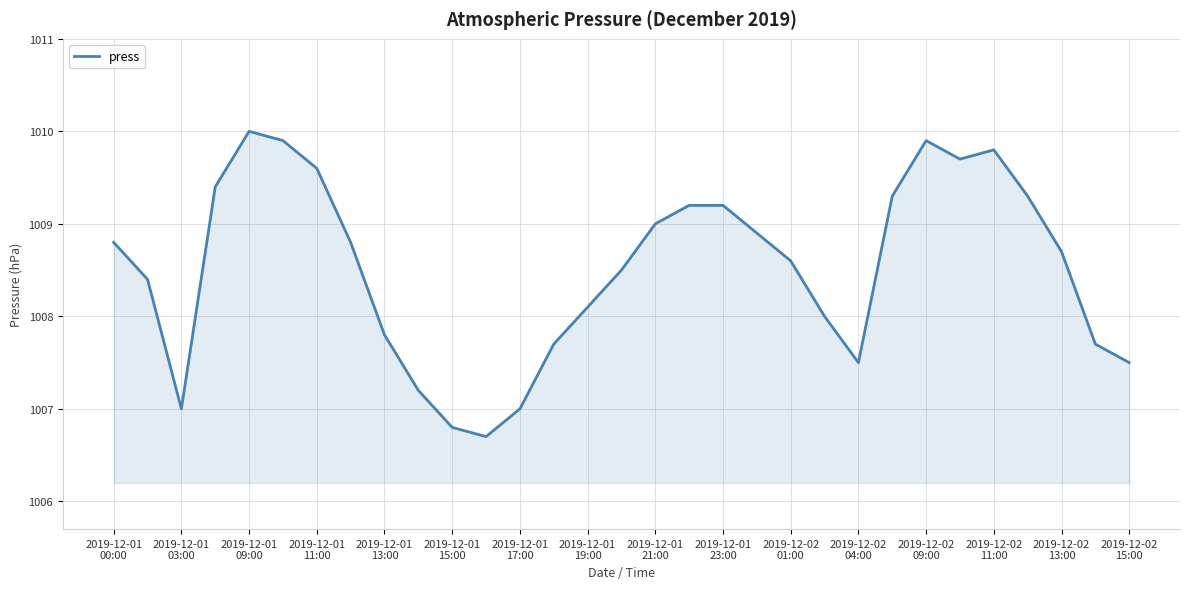

What is the greatest value displayed?

1010.0